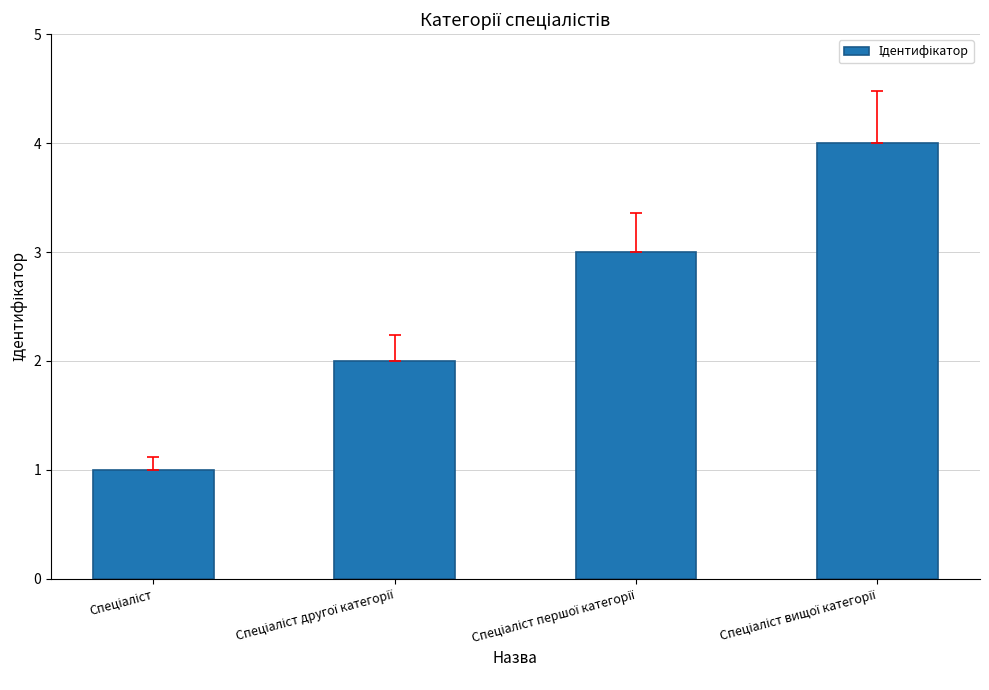

What is the difference between the maximum and minimum values?

3